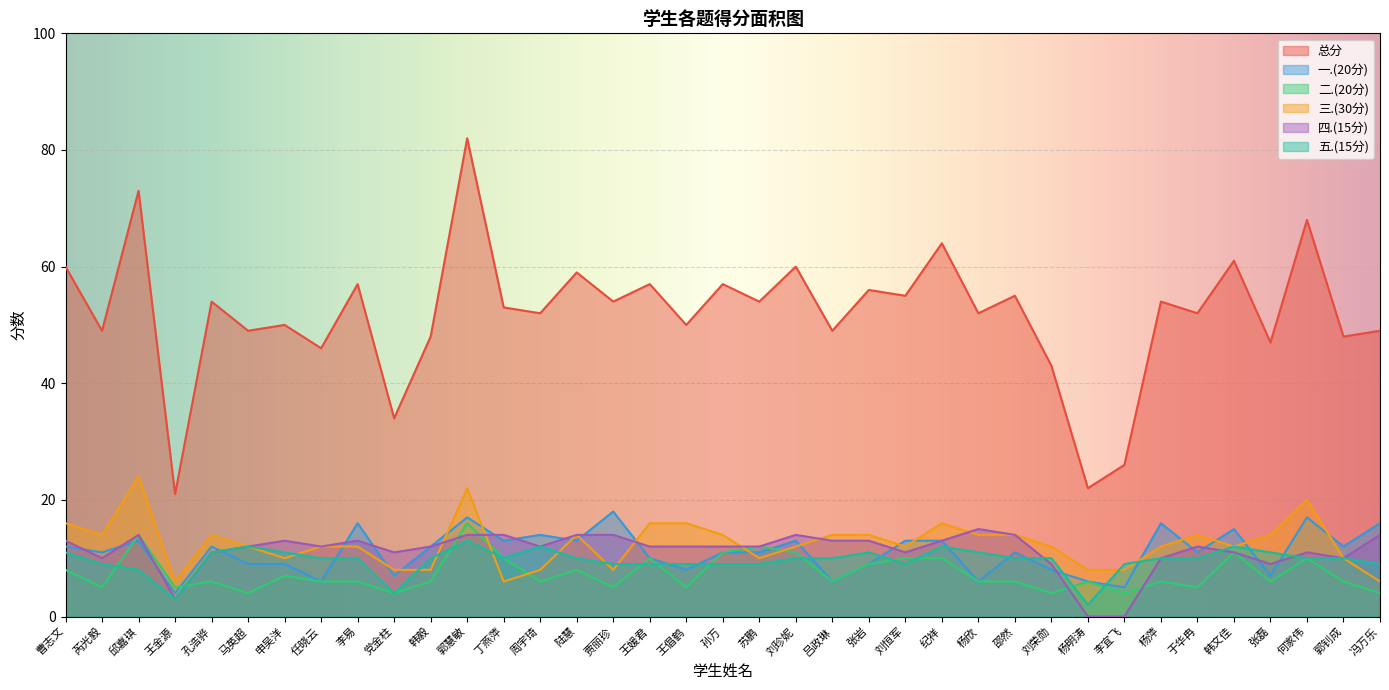

How many interior local valleys does the 四.(15分) series have?

8